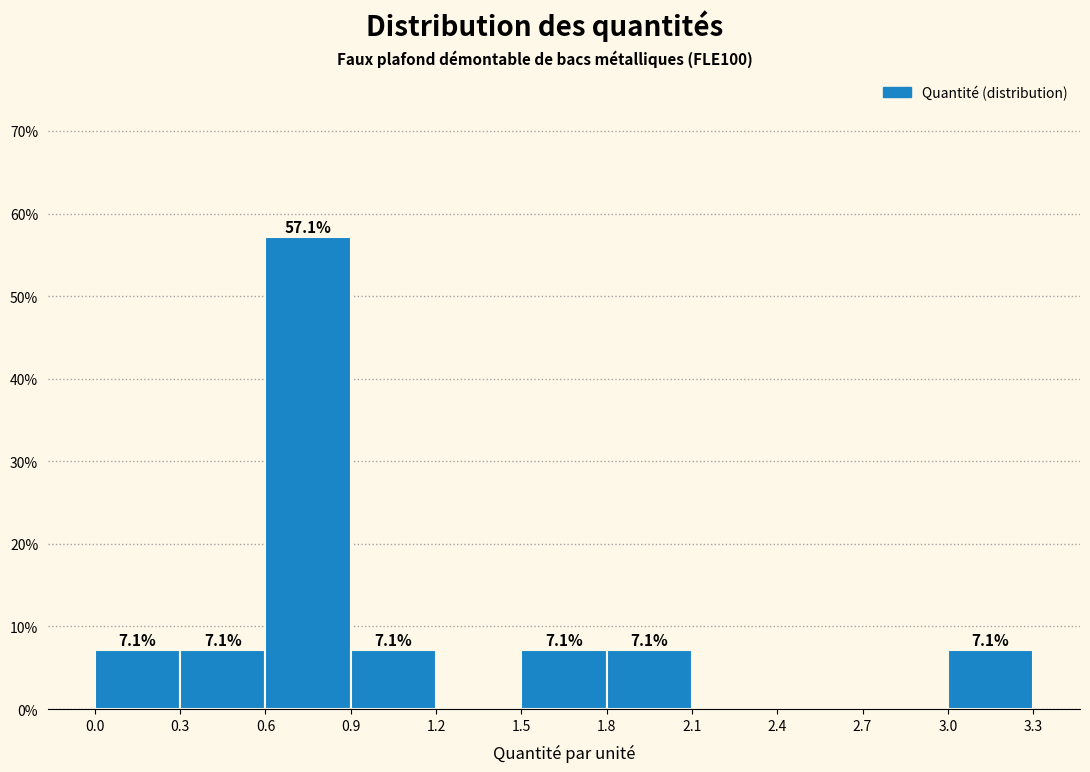

Over which range of the x-axis is the bar tallest?

0.6 to 0.9